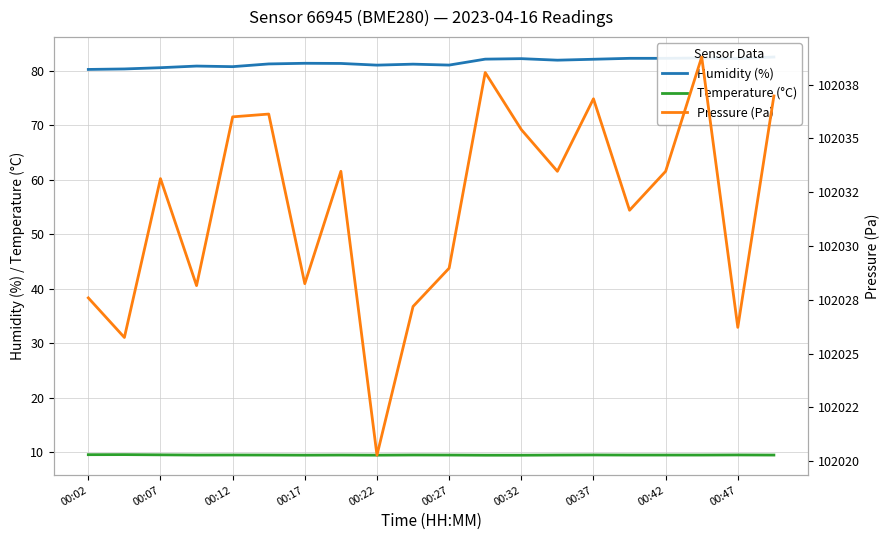

How many lines are shown in the chart?

3